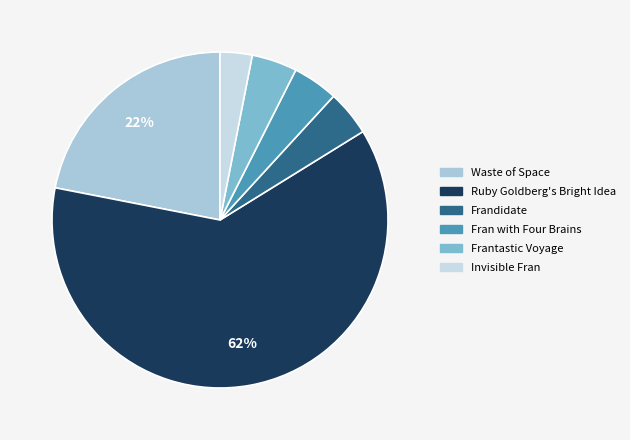

What portion of the pie excludes Fran with Four Brains?

95.6%